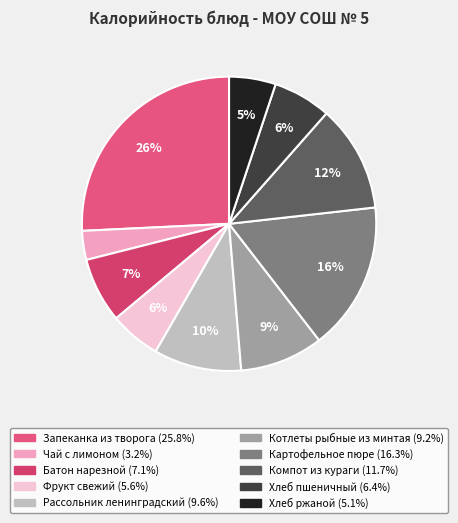

What percentage is the Компот из кураги slice, to the nearest percent?

12%